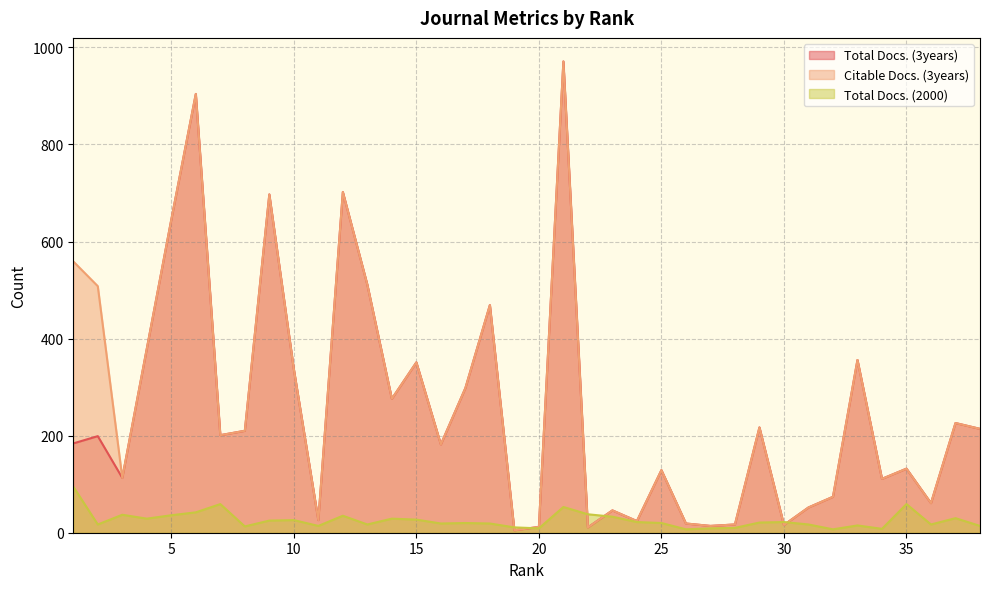

List the labels in order of Citable Docs. (3years) value, largest first.

21, 6, 12, 9, 5, 1, 13, 2, 18, 4, 33, 15, 10, 17, 14, 37, 29, 38, 8, 7, 16, 35, 25, 3, 34, 32, 36, 31, 23, 11, 24, 26, 28, 30, 27, 20, 22, 19